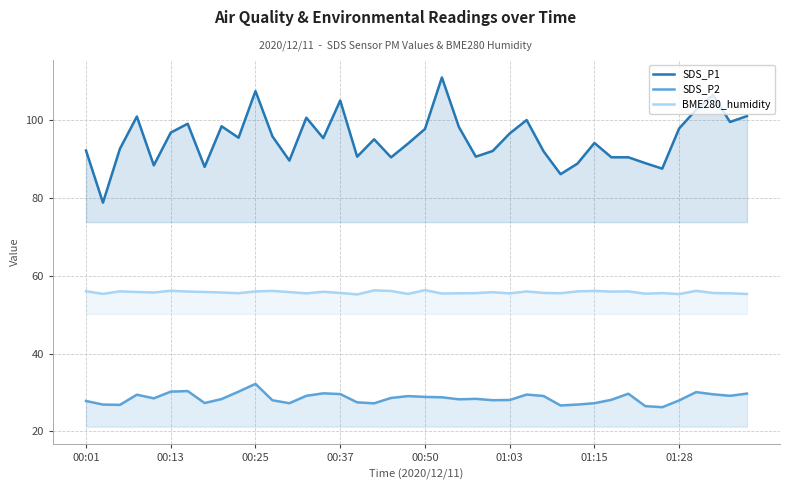

Does the chart display data point markers on the line(s)?

No